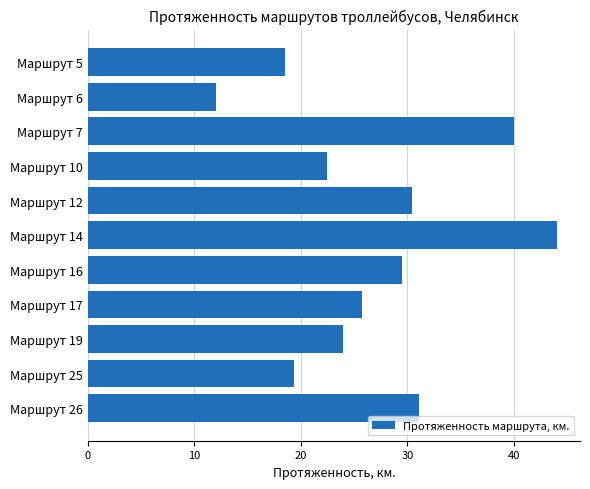

Between Маршрут 10 and Маршрут 14, which is larger?

Маршрут 14